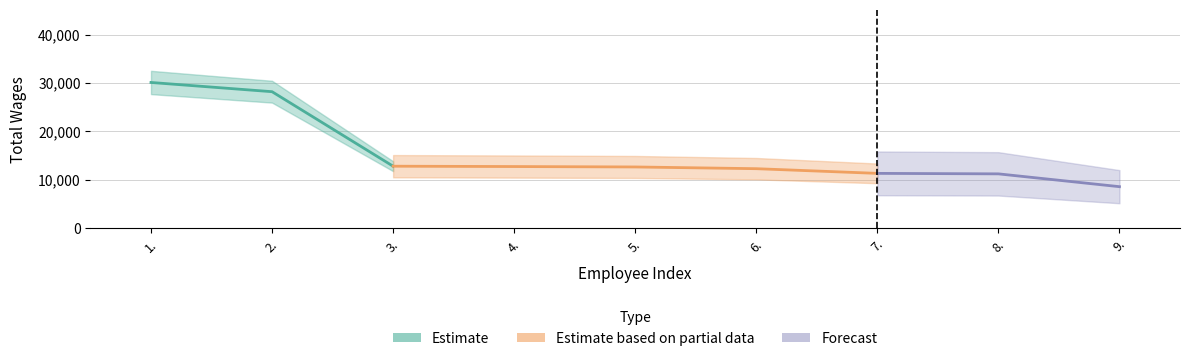

What is the label of the 3rd point from the right?

7.